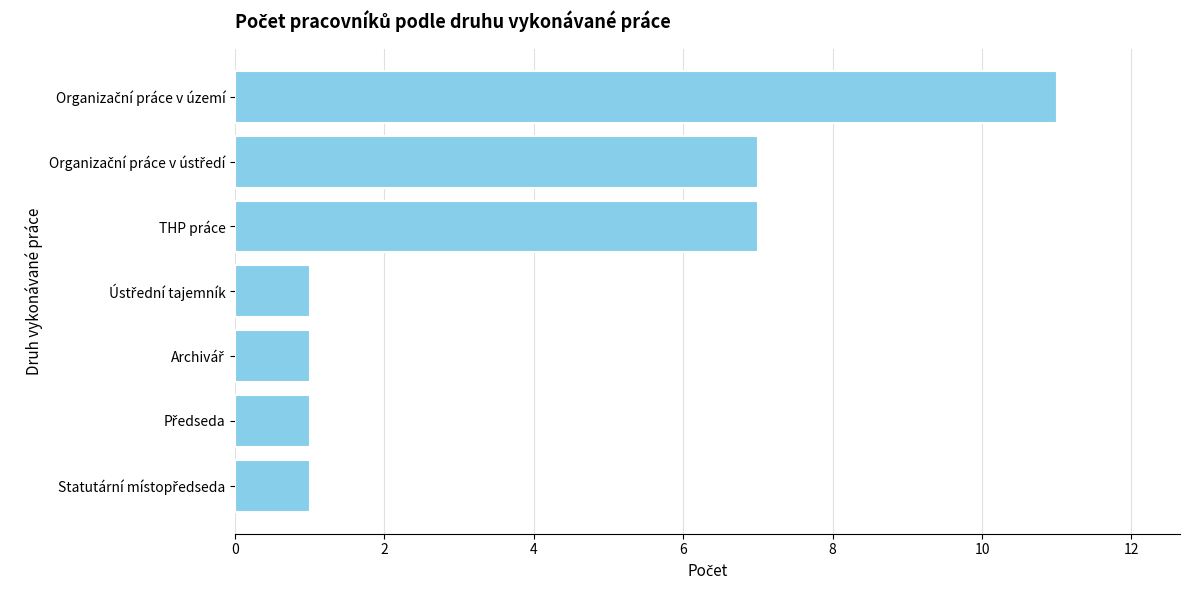

Reading top to bottom, list all the values displayed in this chart.

11	7	7	1	1	1	1